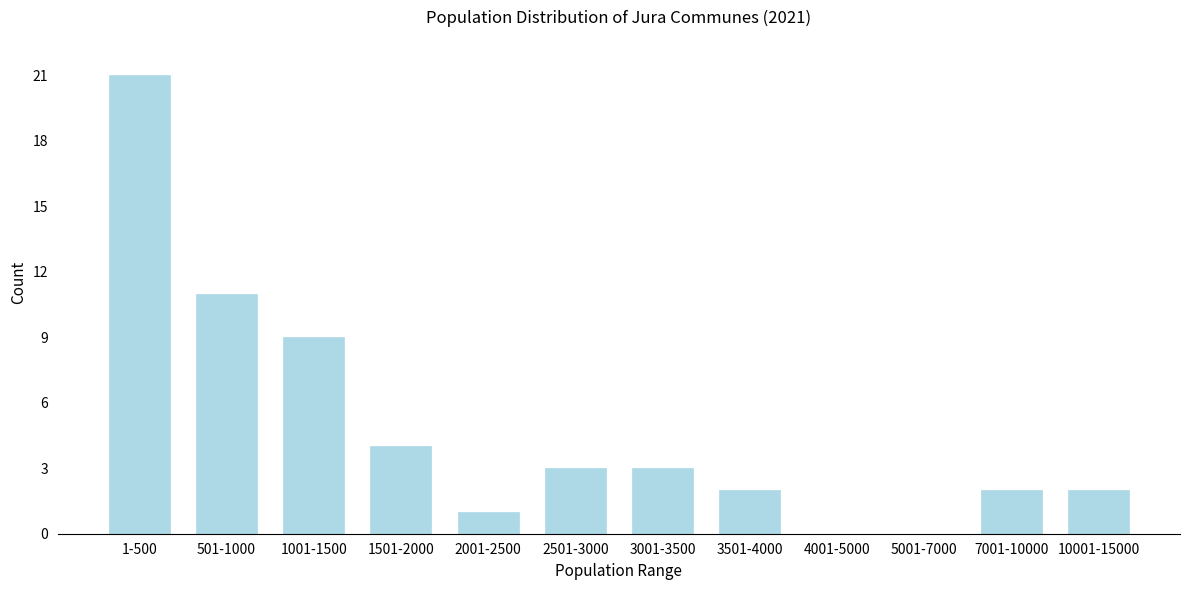

Reading right to left, what are all the values shown in this chart?

10001-15000=2	7001-10000=2	5001-7000=0	4001-5000=0	3501-4000=2	3001-3500=3	2501-3000=3	2001-2500=1	1501-2000=4	1001-1500=9	501-1000=11	1-500=21